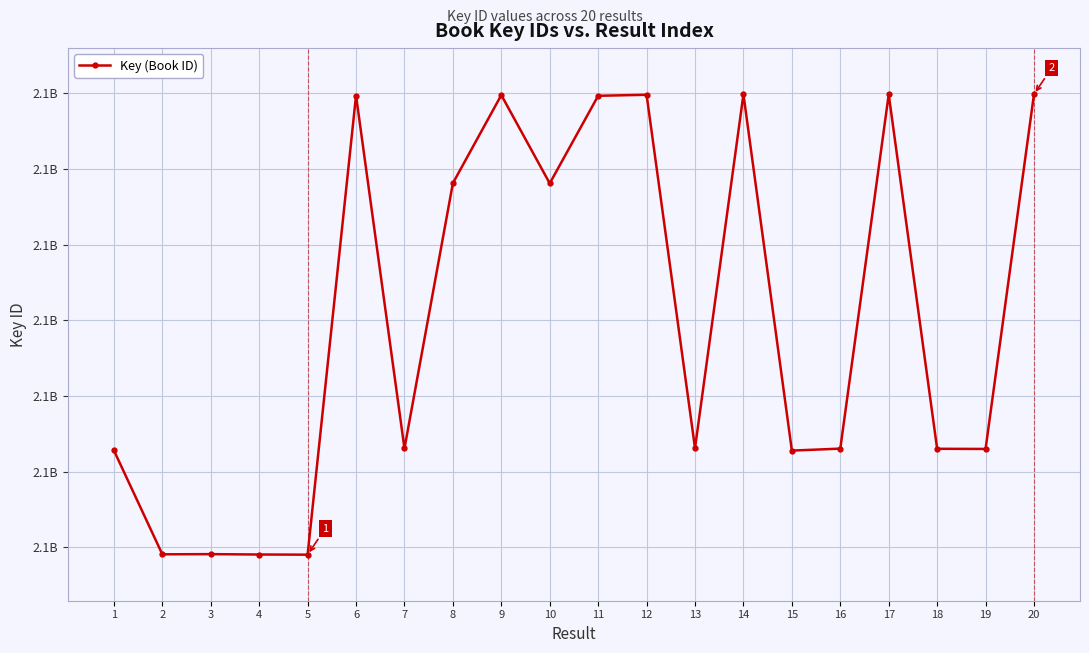

Rank the categories by value from lowest to highest.

5, 4, 2, 3, 15, 1, 19, 18, 16, 7, 13, 10, 8, 11, 6, 9, 12, 17, 14, 20